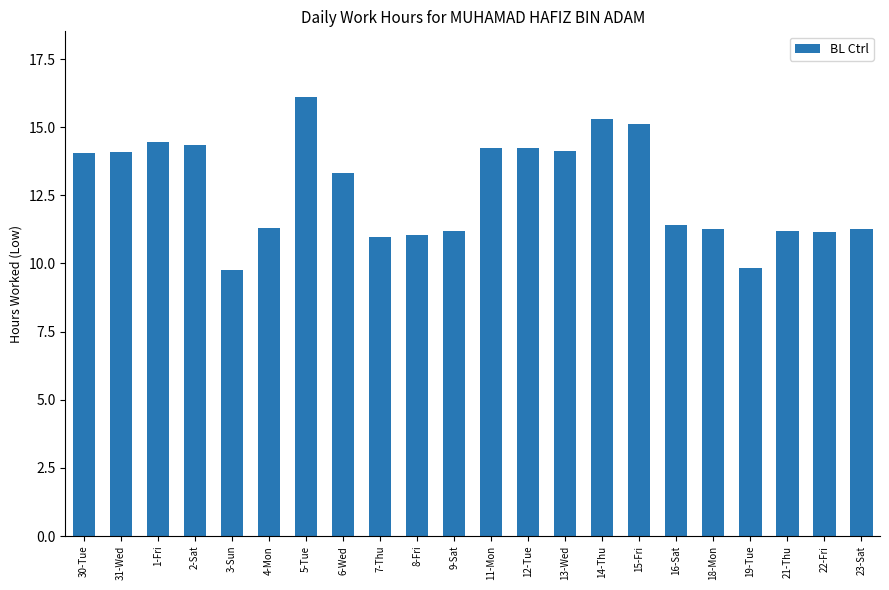

How many bars are there in total?

22